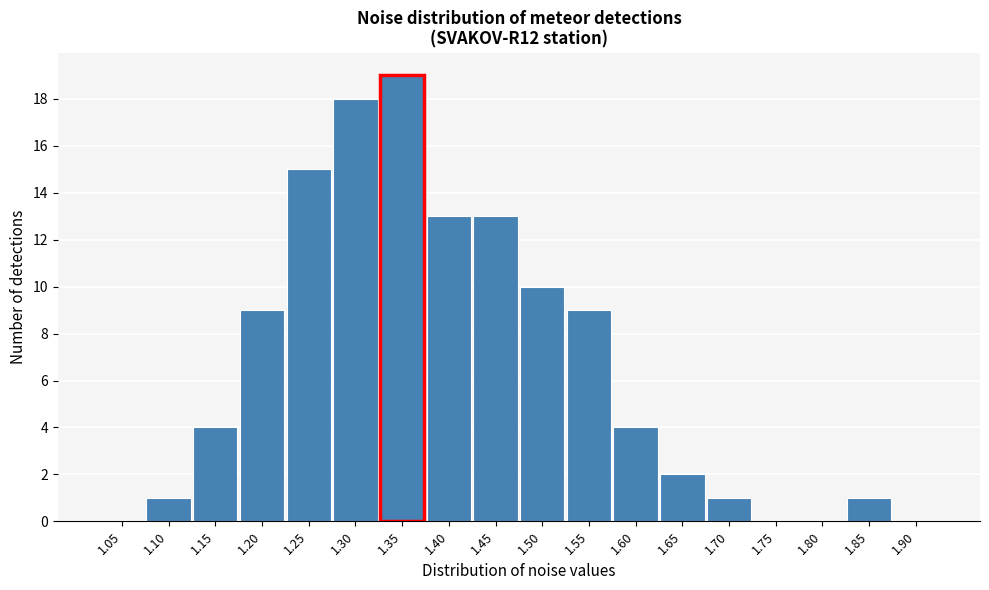

Reading left to right, extract all data points from this chart.

1.05=0	1.10=1	1.15=4	1.20=9	1.25=15	1.30=18	1.35=19	1.40=13	1.45=13	1.50=10	1.55=9	1.60=4	1.65=2	1.70=1	1.75=0	1.80=0	1.85=1	1.90=0